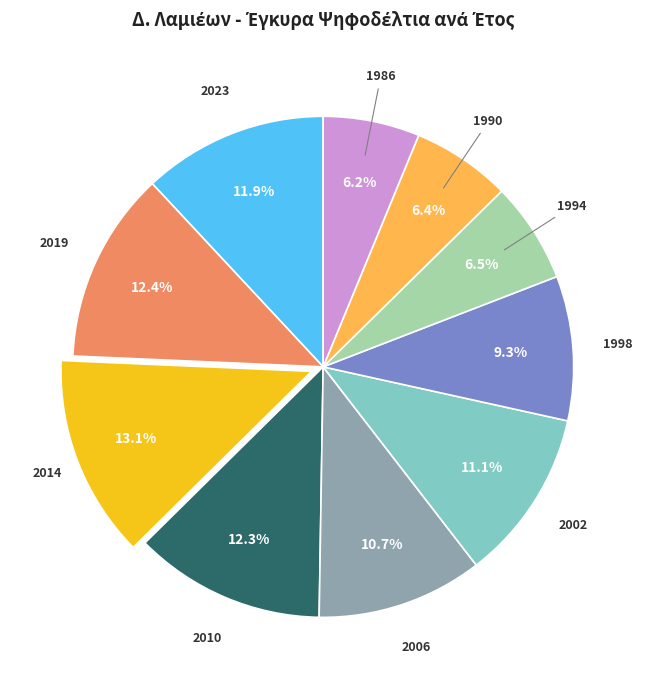

Which slice is the largest?

2014